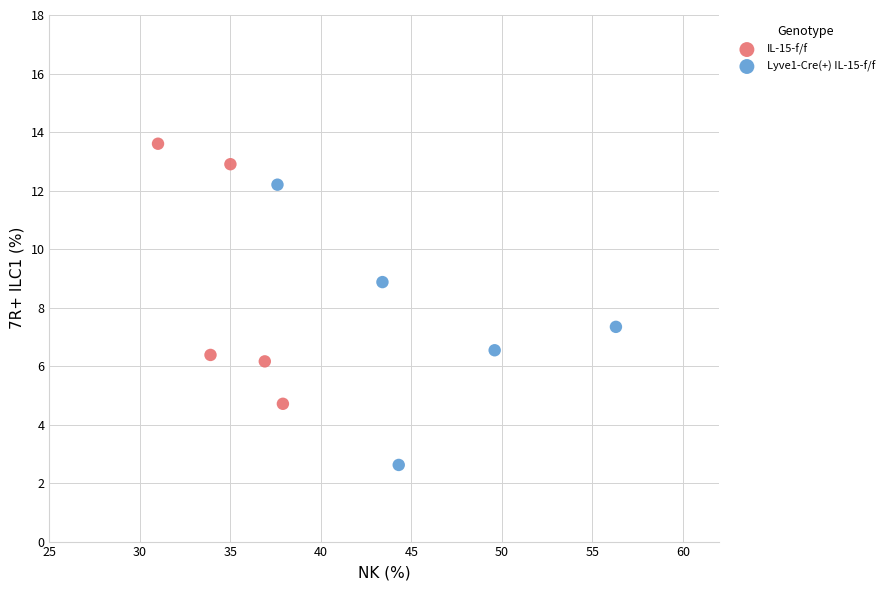

Which series reaches the maximum Y coordinate?

IL-15-f/f